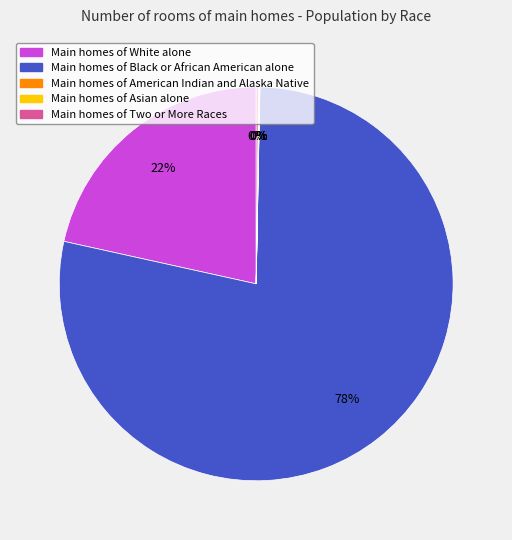

To the nearest percent, what is the average slice percentage?

14%